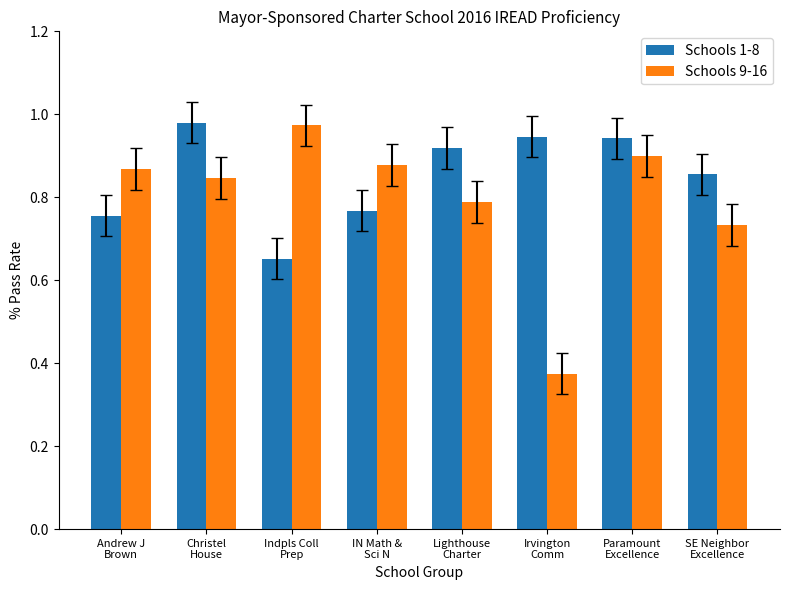

At how many categories does at least one series exceed 0?

8